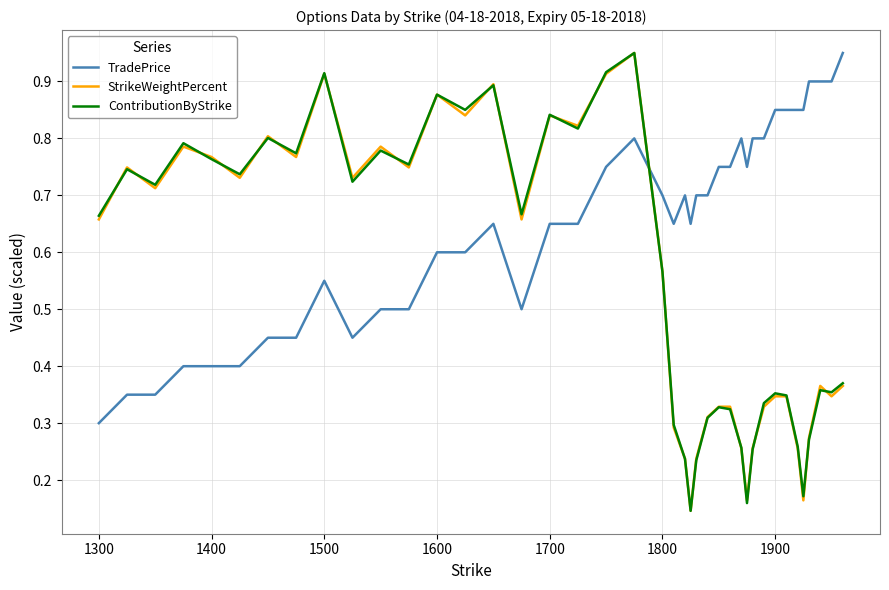

Which series has the largest total across all categories?

TradePrice